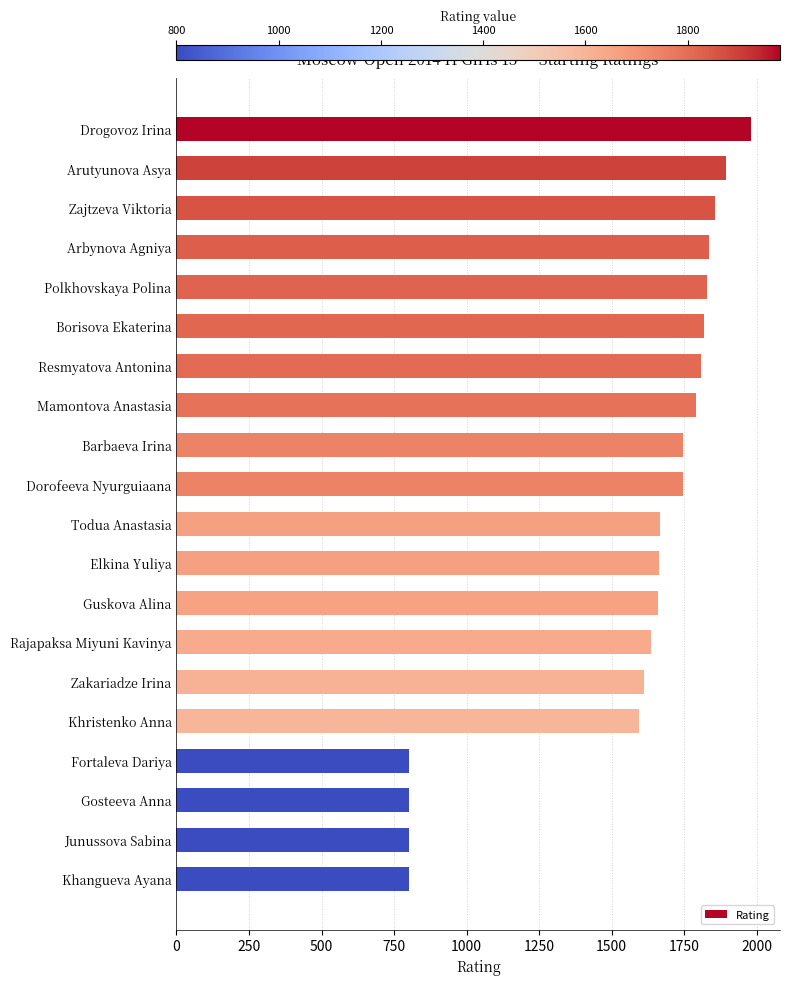

The chart shows a value of 1818 at Borisova Ekaterina. True or false?

True